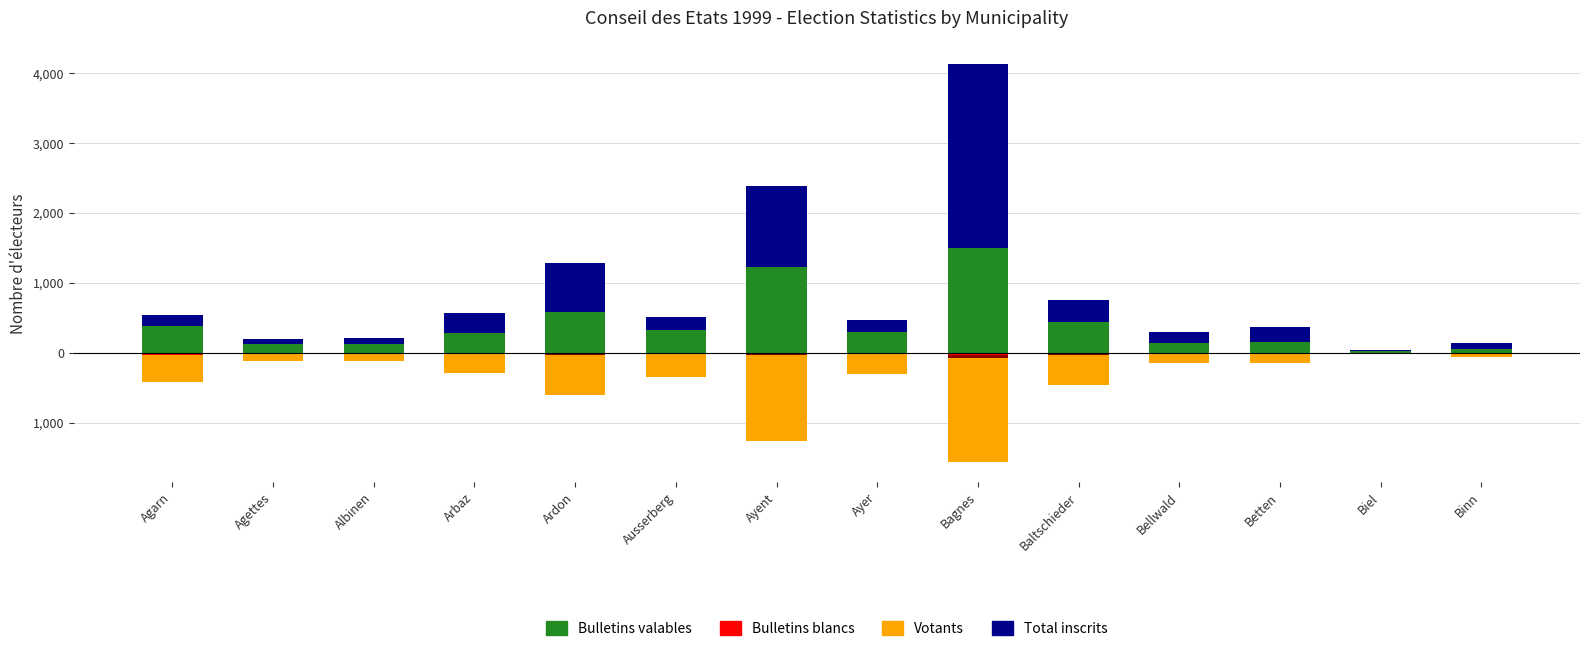

What is the maximum value for Total inscrits?

4123